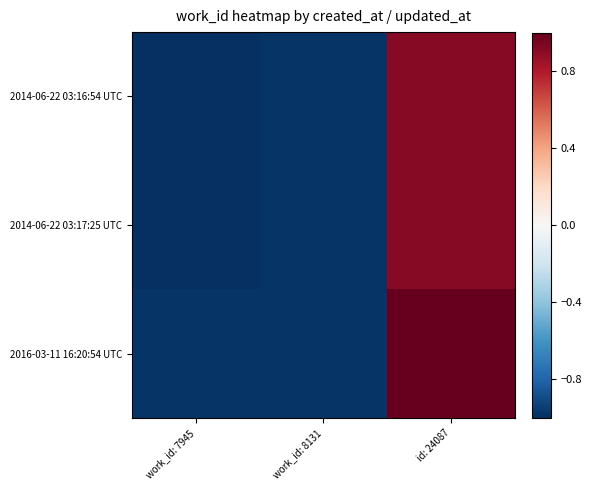

Count the number of data series in this chart.

3